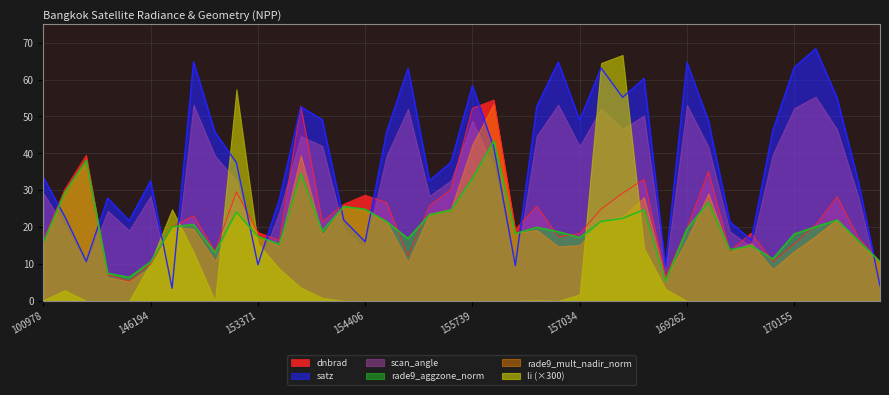

Where is dnbrad nearest to the value 29?

158016